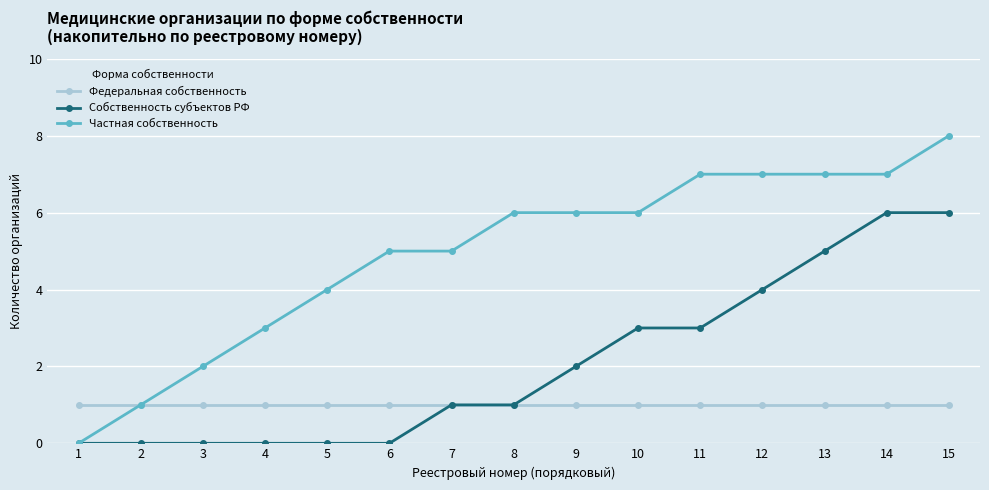

Is this an area chart (filled region under the line)?

No